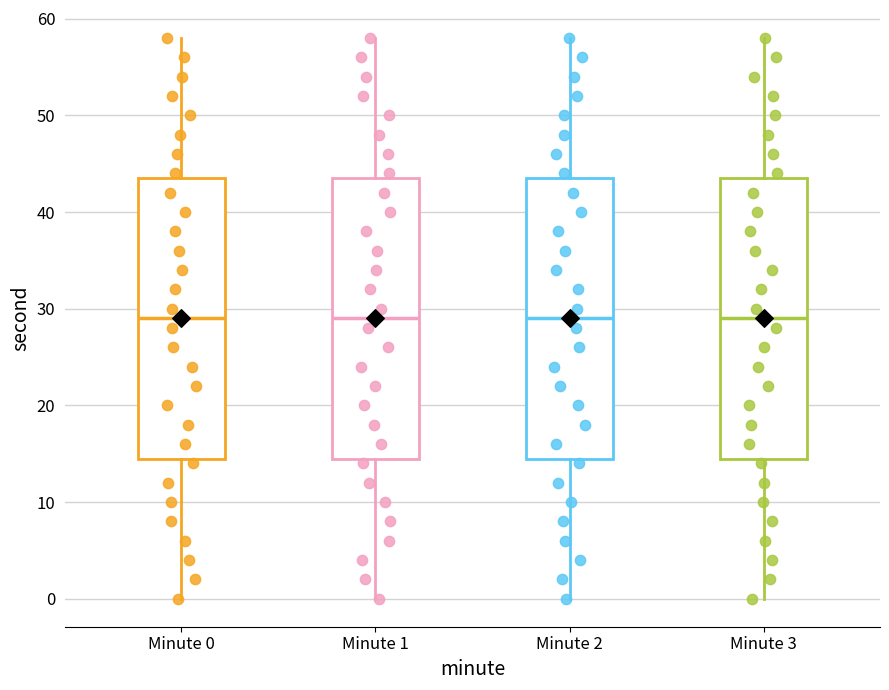

Where does the upper whisker of the box for Minute 1 end on the y-axis? The values are not printed on the chart, so give them approximately, as read against the axis.

58